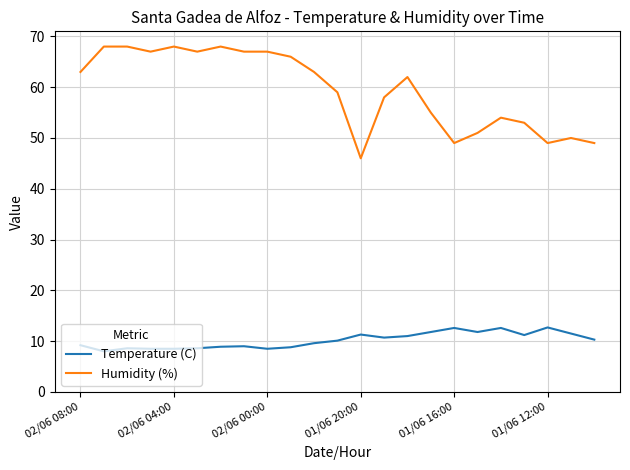

Which series has the largest total across all categories?

Humidity (%)